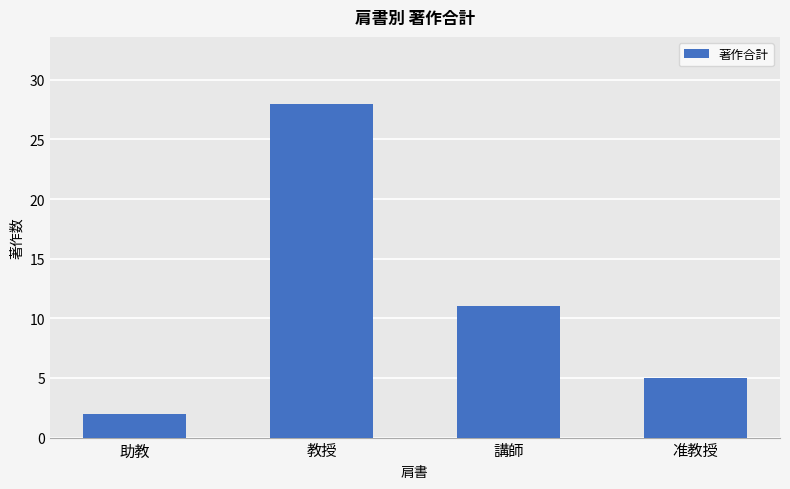

What is the difference between the second highest and second lowest values?

6